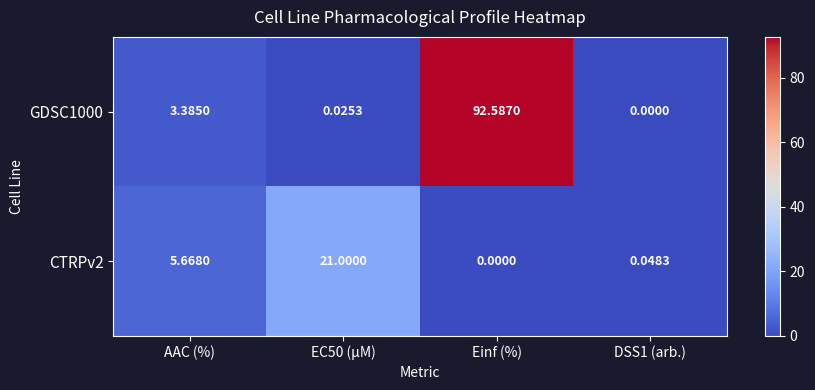

At which label is GDSC1000 closest to 46?

AAC (%)